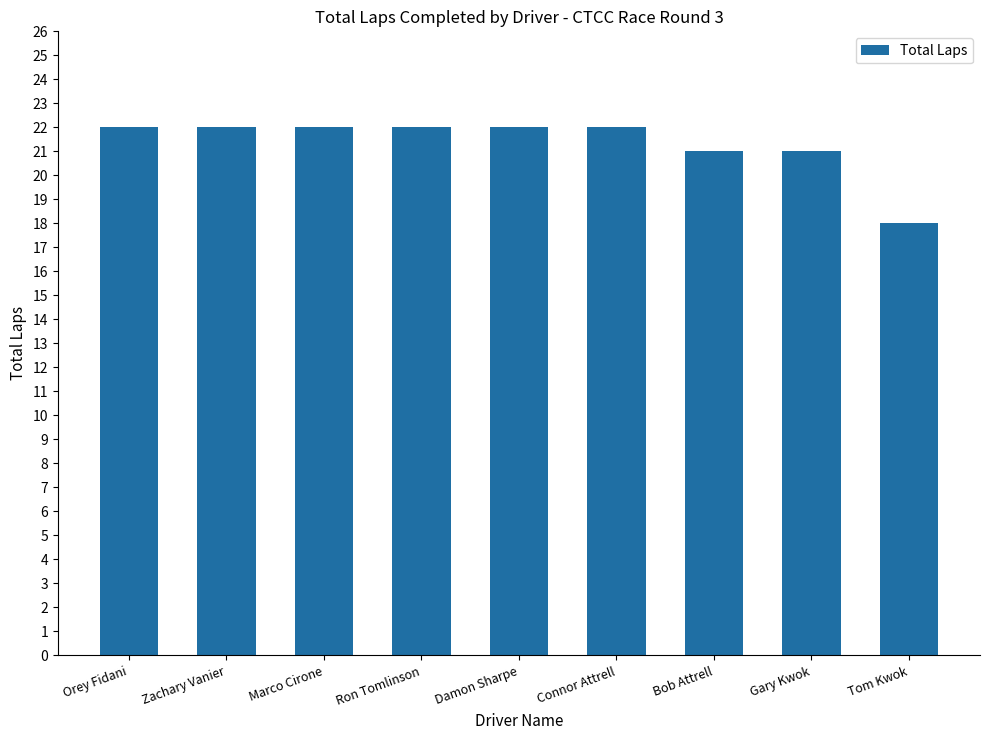

What is the minimum value shown in the chart?

18